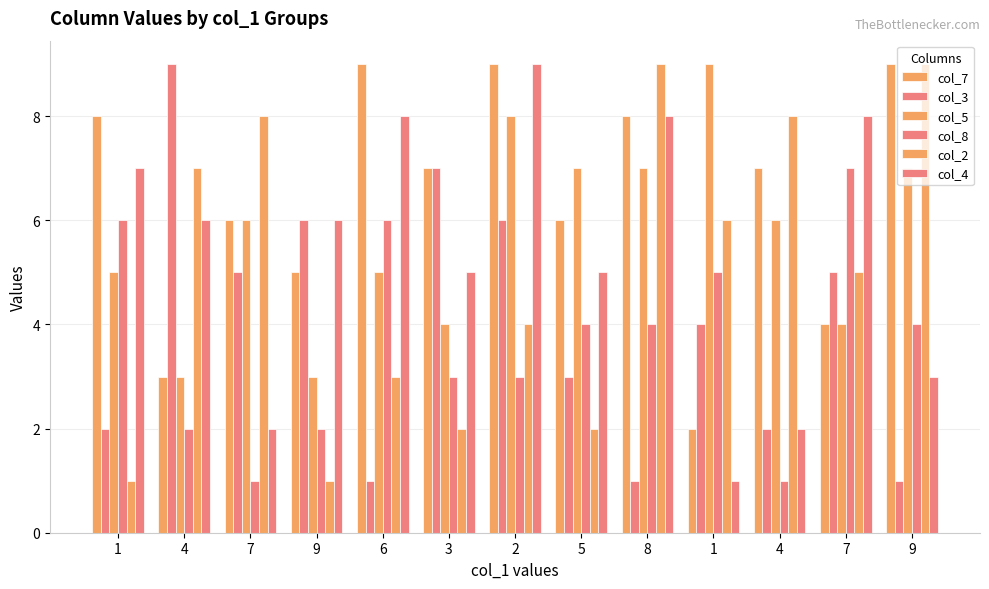

How many data points does each series have?

13